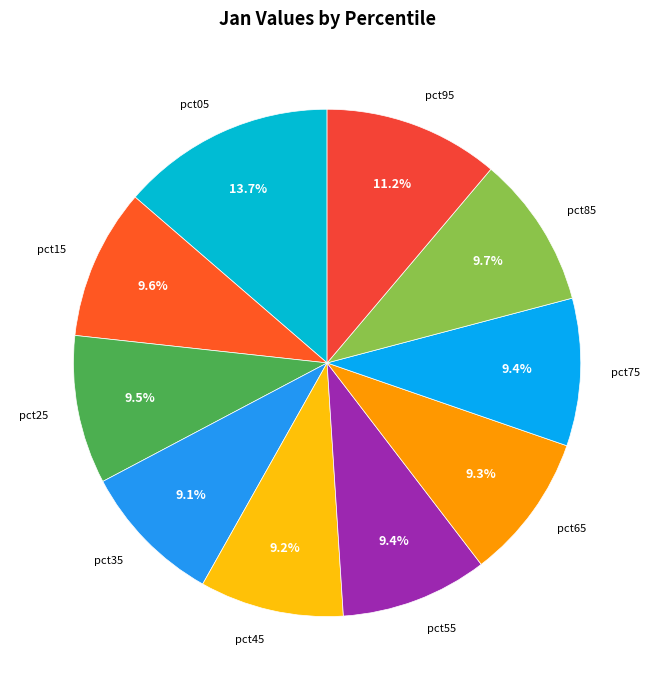

Do pct95 and pct85 together represent more than half of the pie?

No